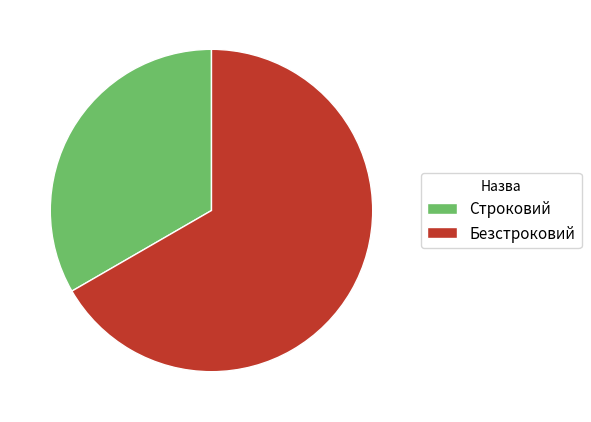

Rank the categories by value from highest to lowest.

Безстроковий, Строковий